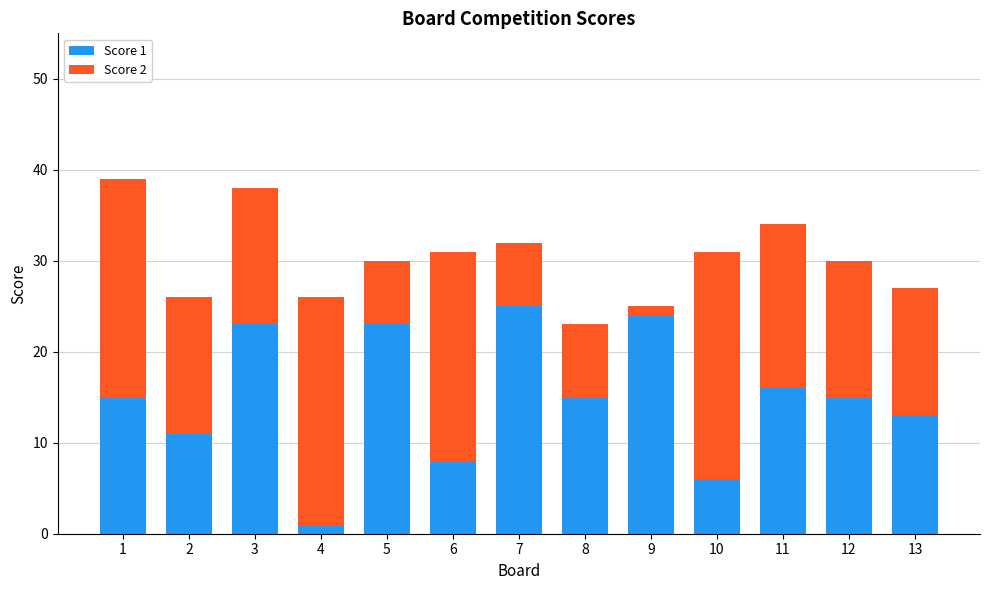

What is the approximate value of Score 1 at 5?

23